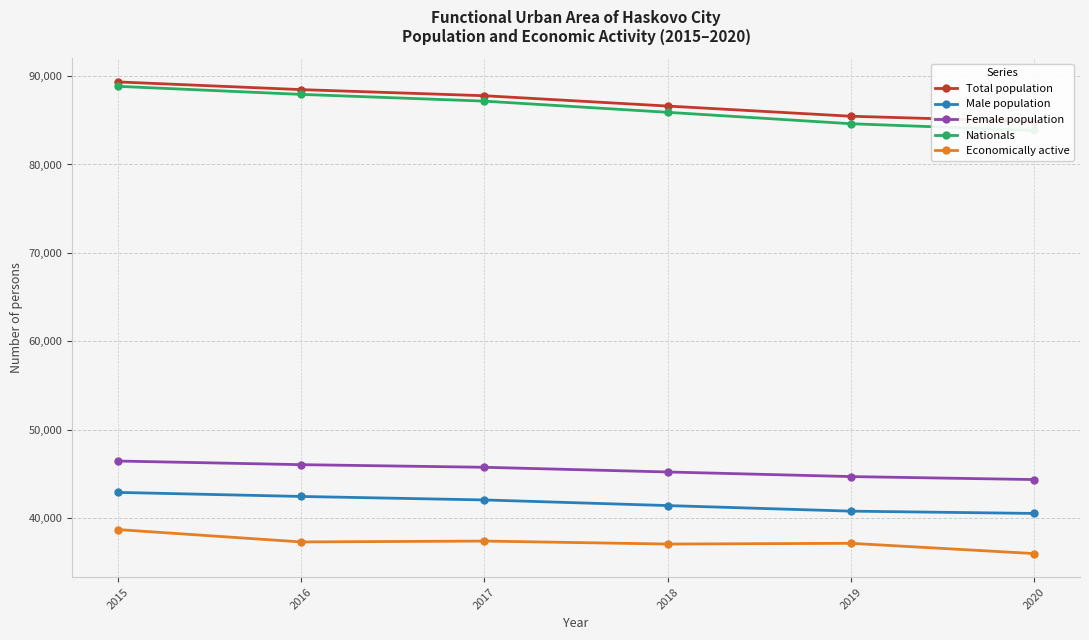

Reading left to right, extract all data points from this chart.

Total population: 2015=89342	2016=88471	2017=87780	2018=86611	2019=85460	2020=84862
Male population: 2015=42896	2016=42437	2017=42042	2018=41405	2019=40774	2020=40515
Female population: 2015=46446	2016=46034	2017=45738	2018=45206	2019=44686	2020=44347
Nationals: 2015=88844	2016=87932	2017=87169	2018=85904	2019=84611	2020=83852
Economically active: 2015=38691	2016=37290	2017=37389	2018=37052	2019=37134	2020=35974